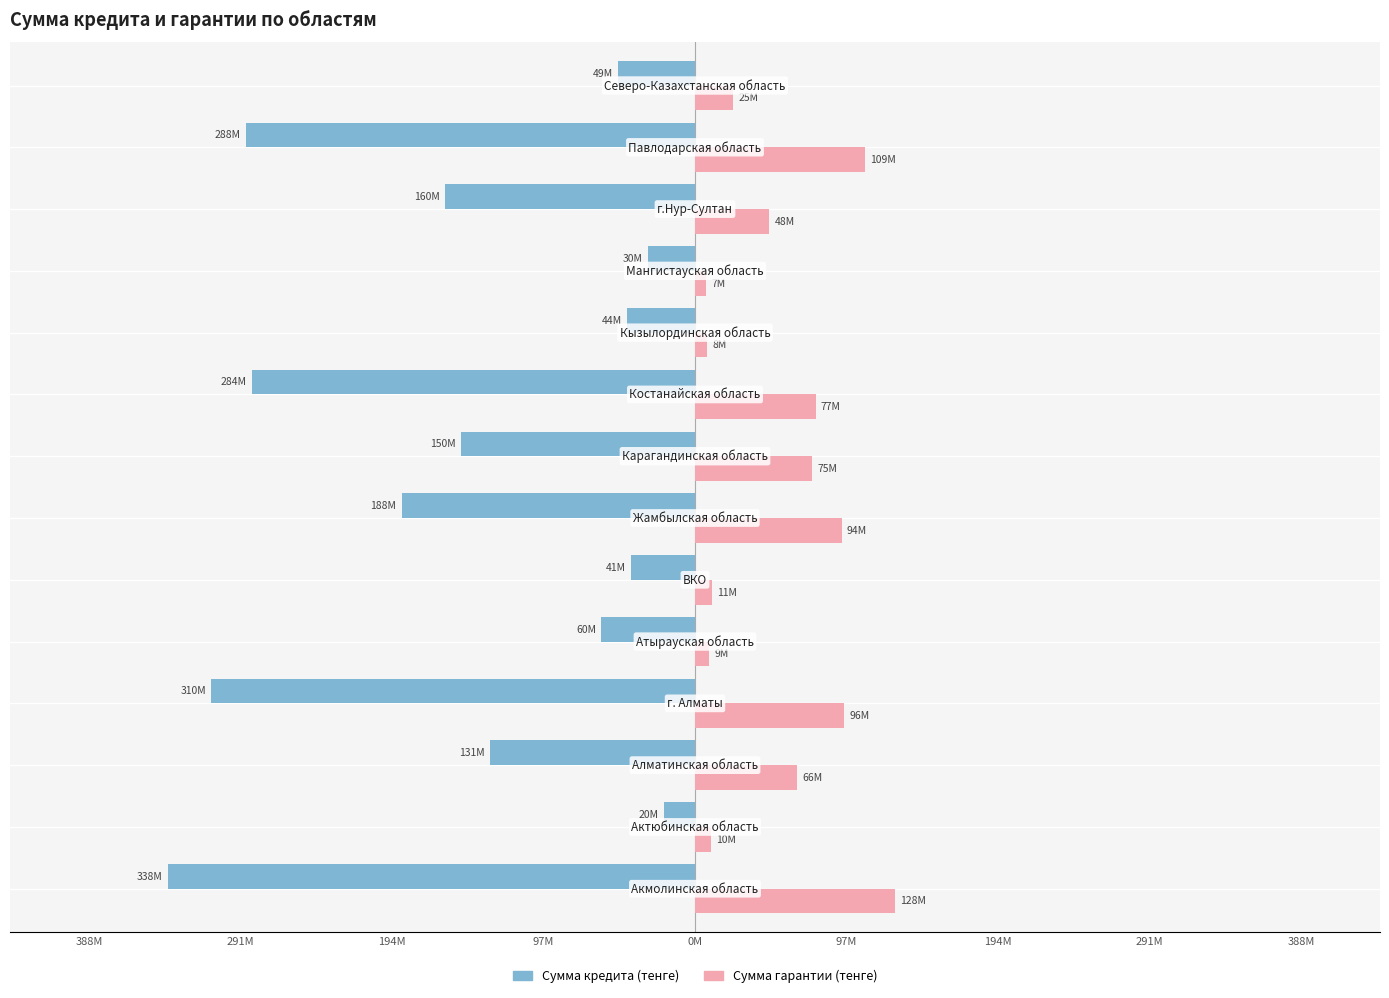

What is the sum of all Сумма кредита (тенге) values?

-2092567056